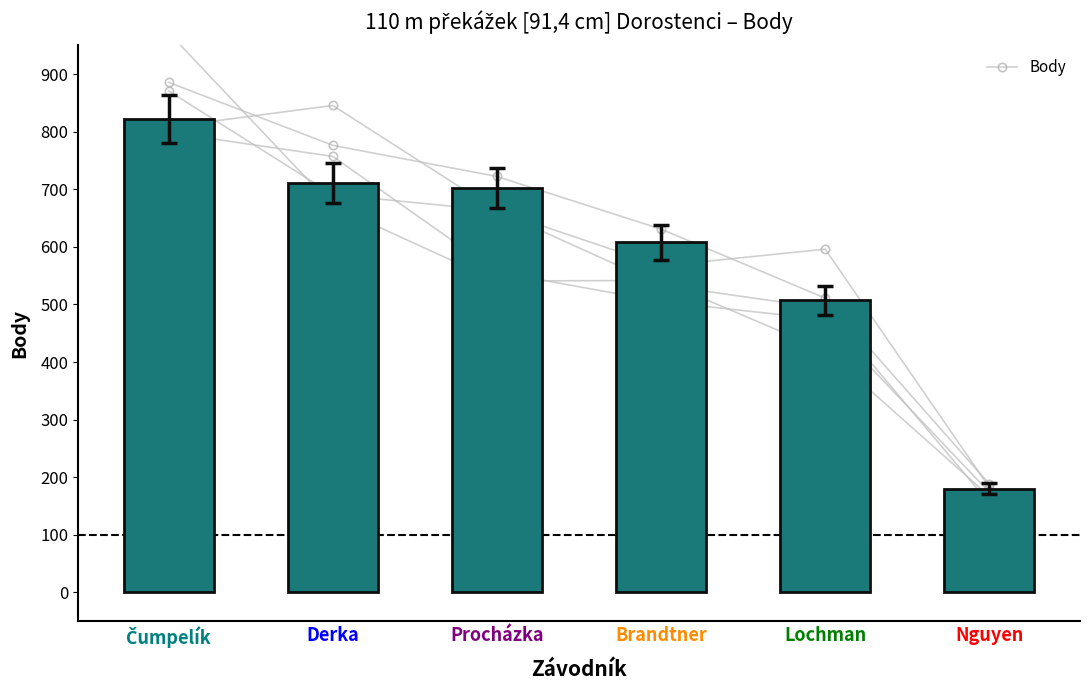

How many values are below 702?

3